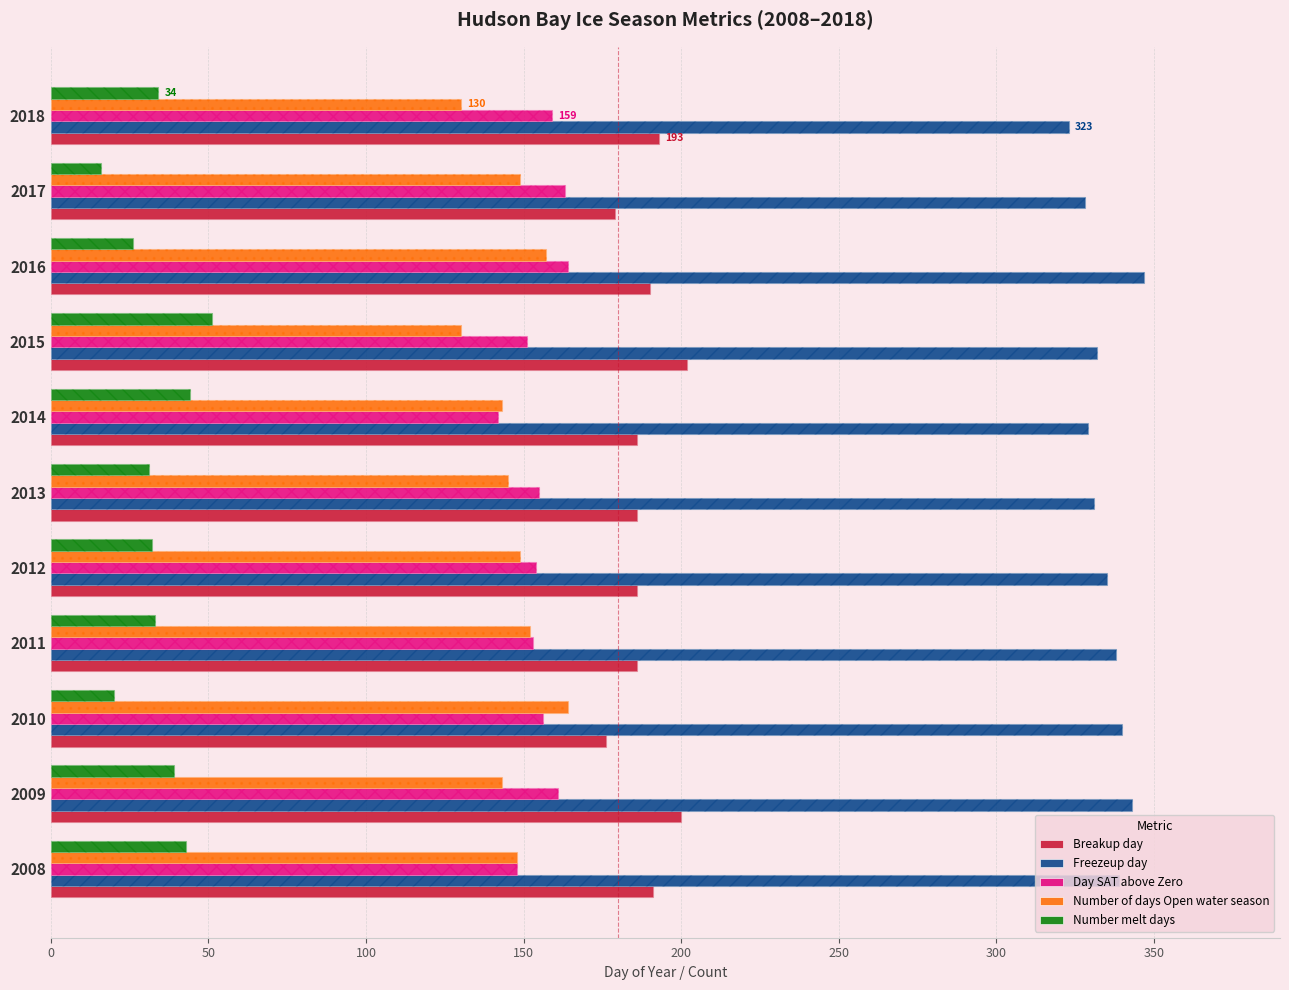

How many bars are there in total?

55